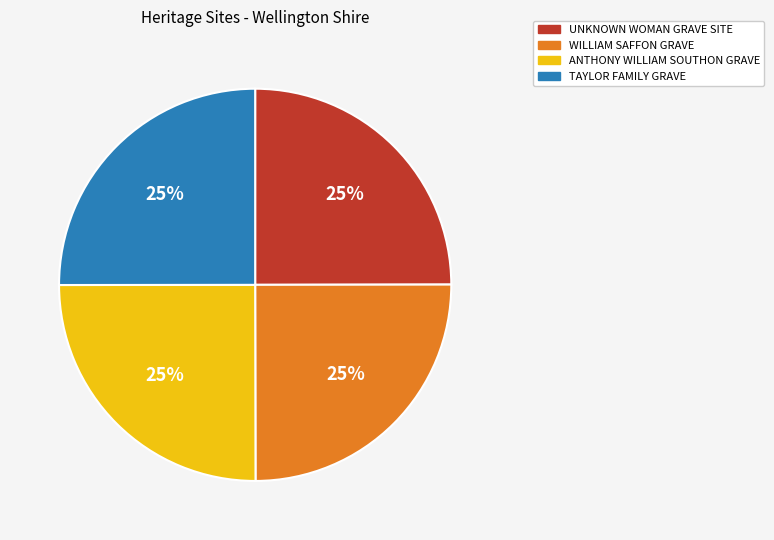

Approximately how many times larger is the value at UNKNOWN WOMAN GRAVE SITE compared to ANTHONY WILLIAM SOUTHON GRAVE?

1.0